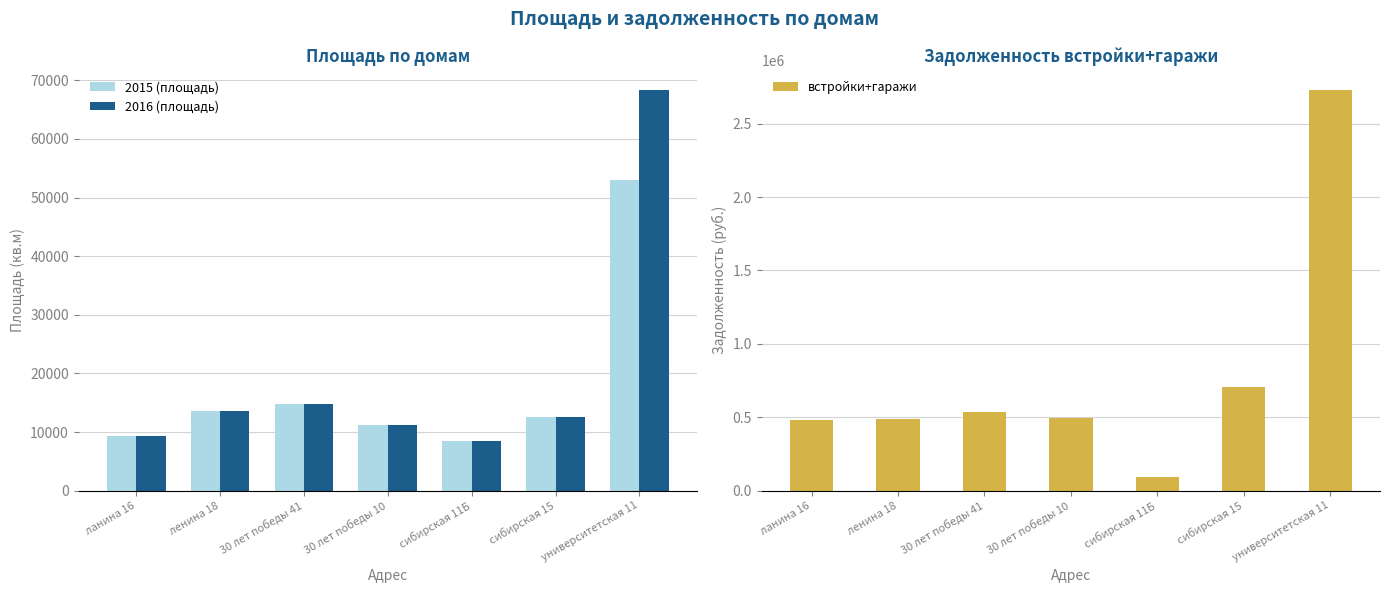

What is the sum of the встройки+гаражи values at ленина 18 and 30 лет победы 41?

1022291.6